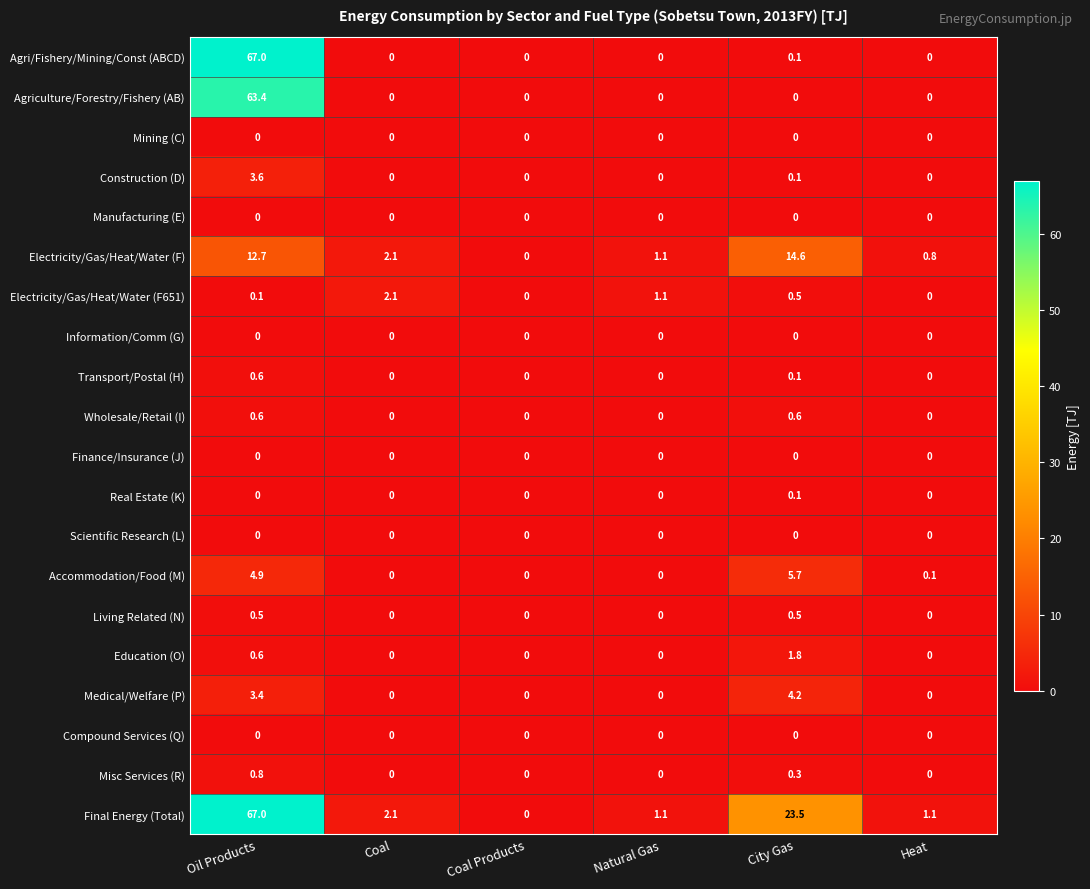

How many data points does each series have?

6